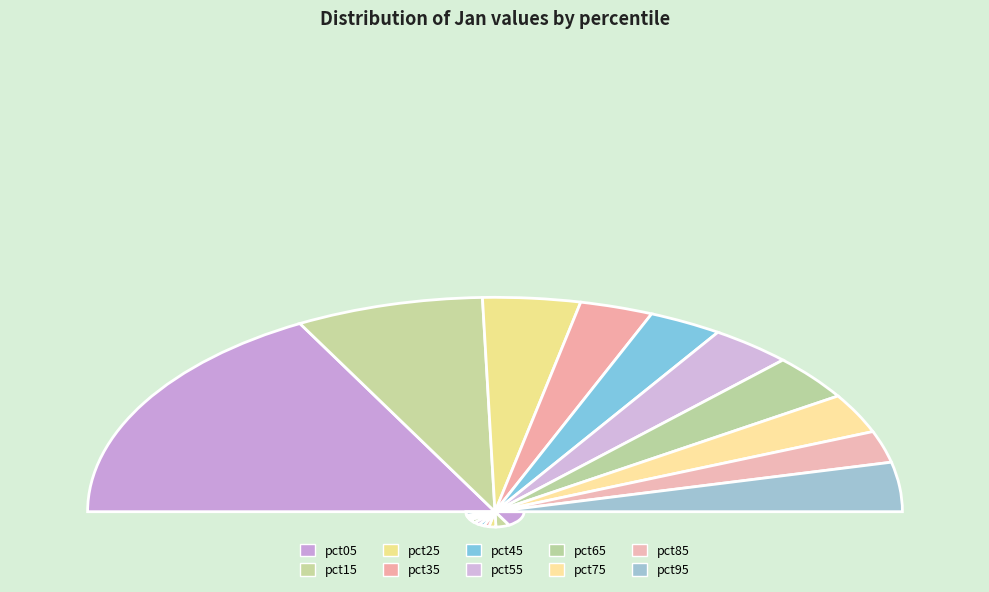

Which slice is the smallest?

pct85